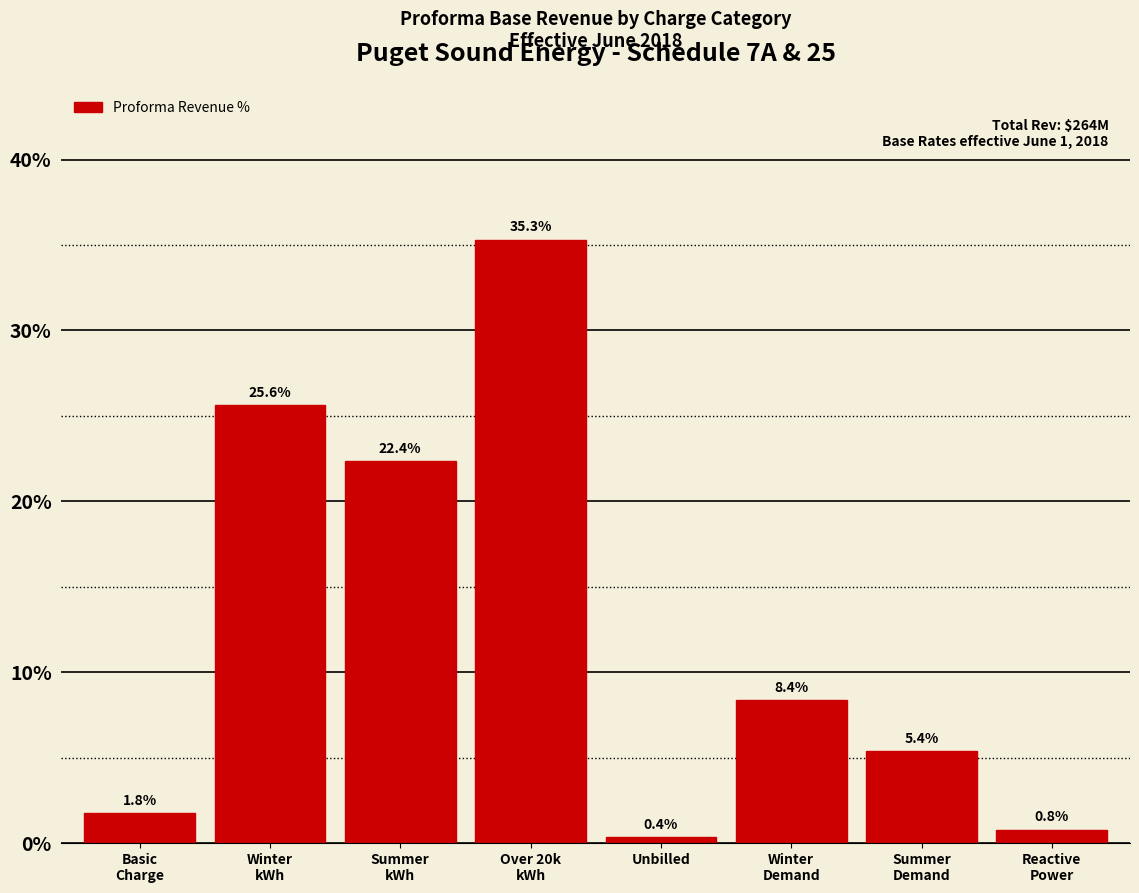

Reading right to left, transcribe all the data shown in this chart.

0.8	5.4	8.4	0.4	35.3	22.4	25.6	1.8